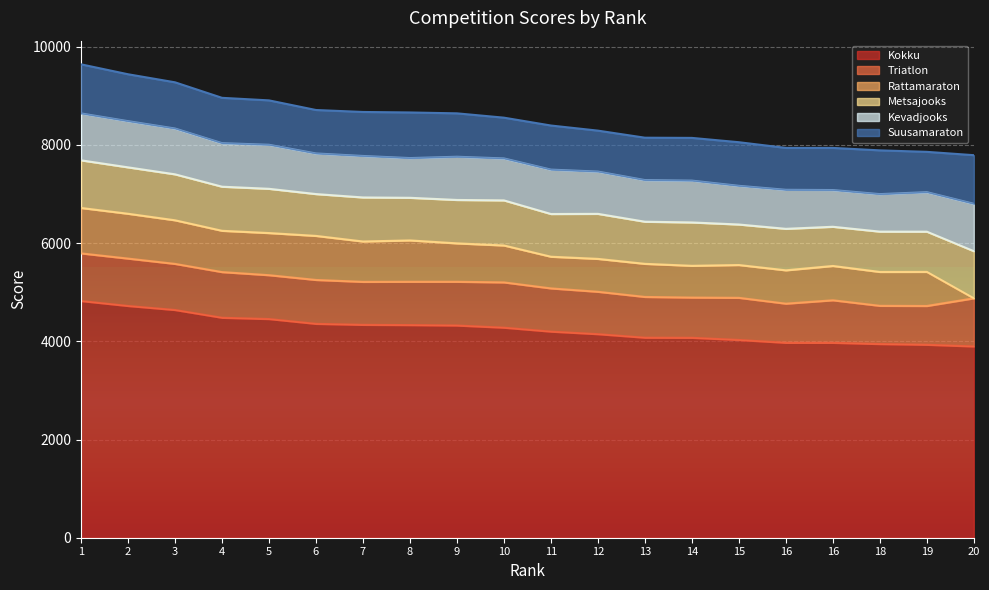

True or false: Suusamaraton and Kokku intersect in this chart.

False